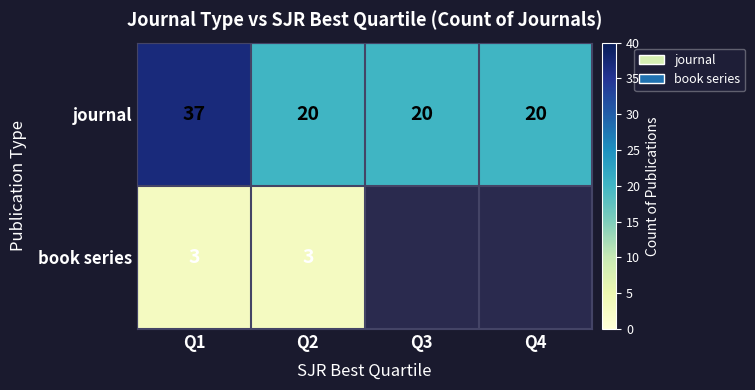

What is the total value across all series at Q1?

40